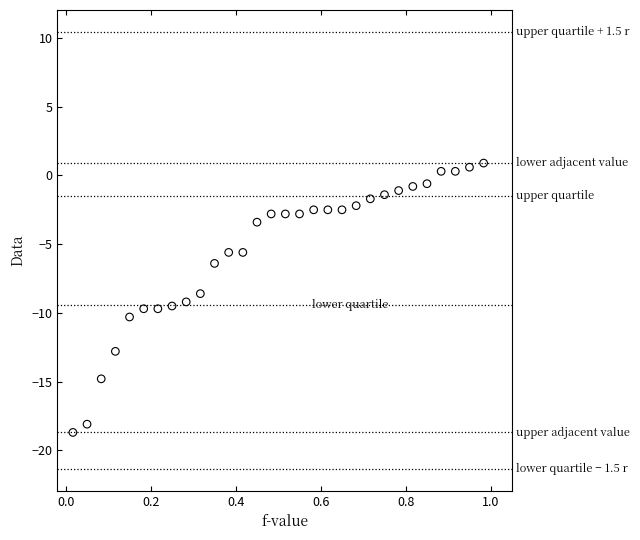

What Y value in the scatter plot is closest to -8?

-8.6